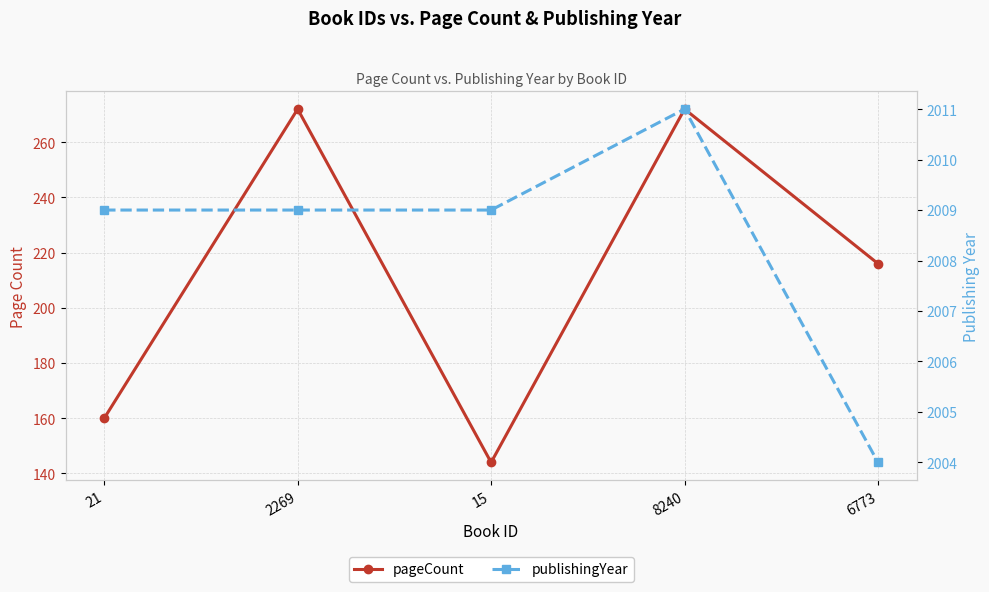

What is the difference between the pageCount values at 6773 and 8240?

56